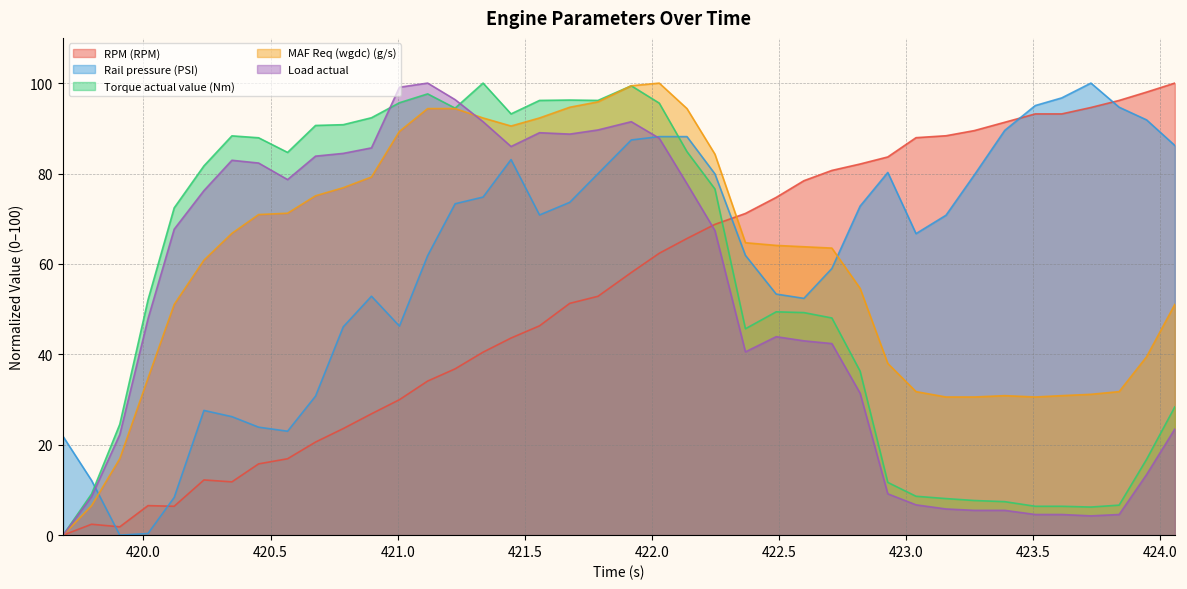

What position from the right is 420.567?

32